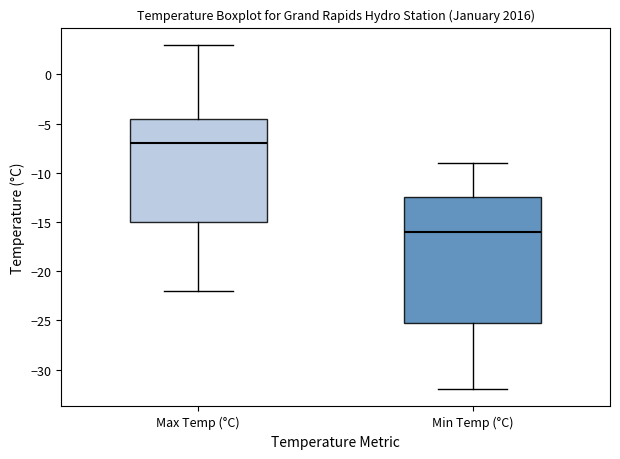

Reading left to right, read every box against the y-axis: the position of its median line, the range the box covers, and the ends of its whiskers. The values are not printed on the chart, so give them approximately, as read against the axis.

Max Temp (°C): median -7.0, box -15.0 to -4.5, whiskers -22.0 to 3.0
Min Temp (°C): median -16.0, box -25.0 to -12.5, whiskers -32.0 to -9.0